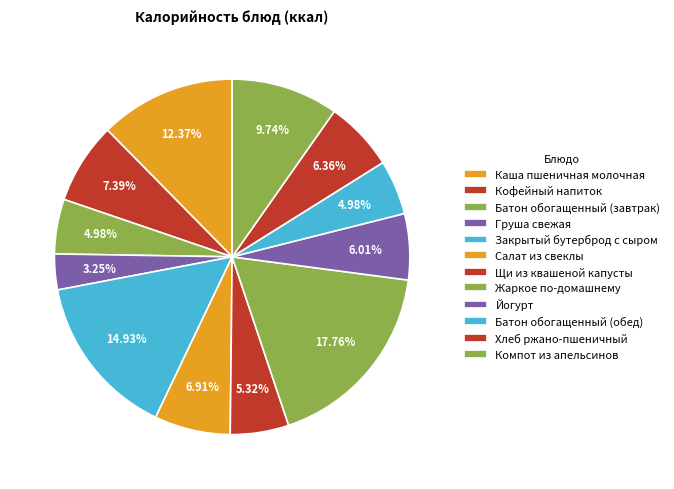

Does Компот из апельсинов account for over 50% of the chart?

No